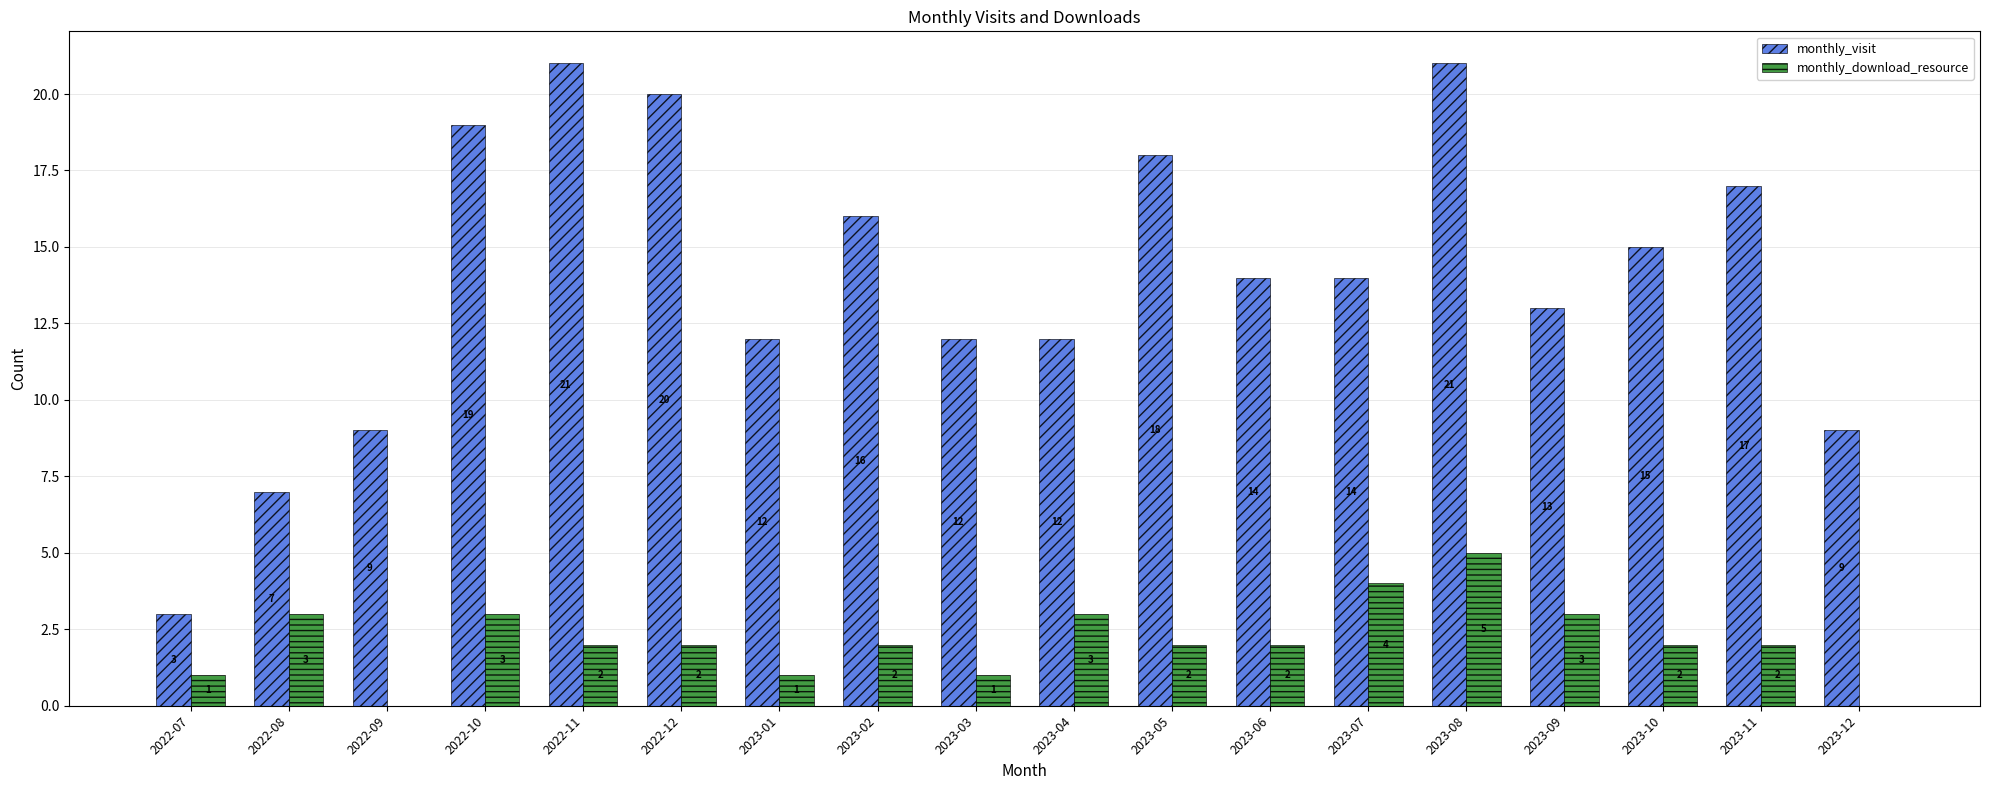

What is the sum of the monthly_download_resource values at 2022-08 and 2022-07?

4